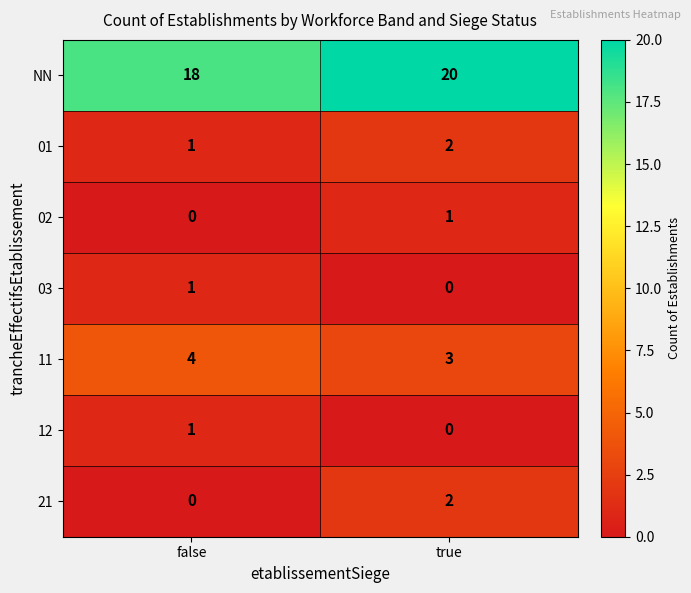

What is the spread (max minus min) of values at true?

20